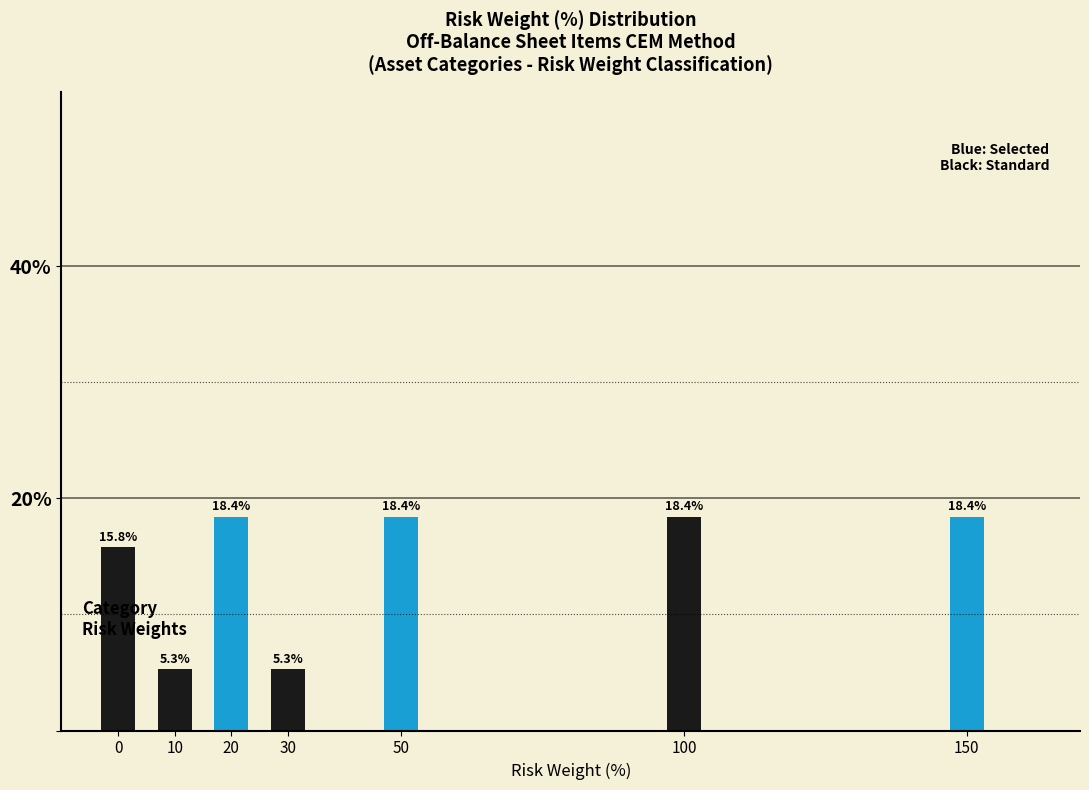

Reading left to right, transcribe all the data shown in this chart.

15.8	5.3	18.4	5.3	18.4	18.4	18.4